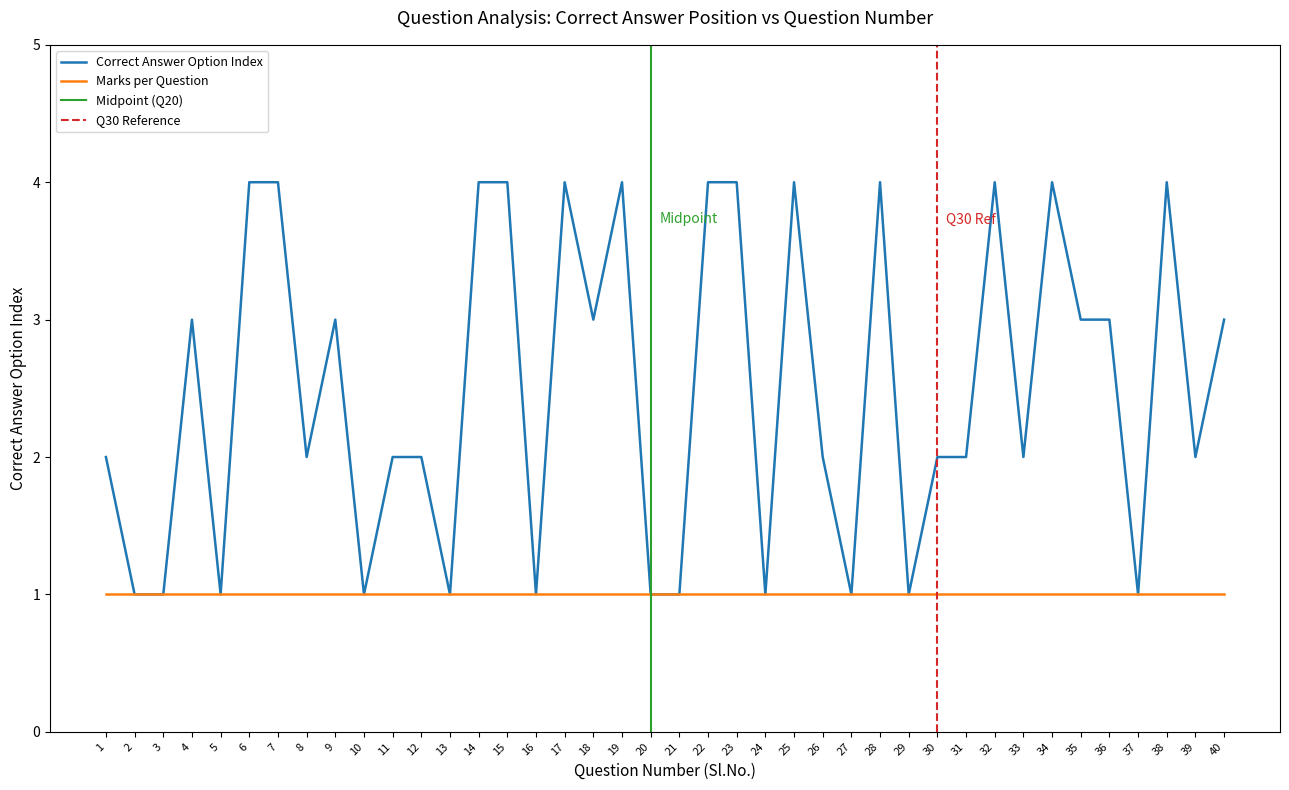

What is the minimum value shown in the chart?

1